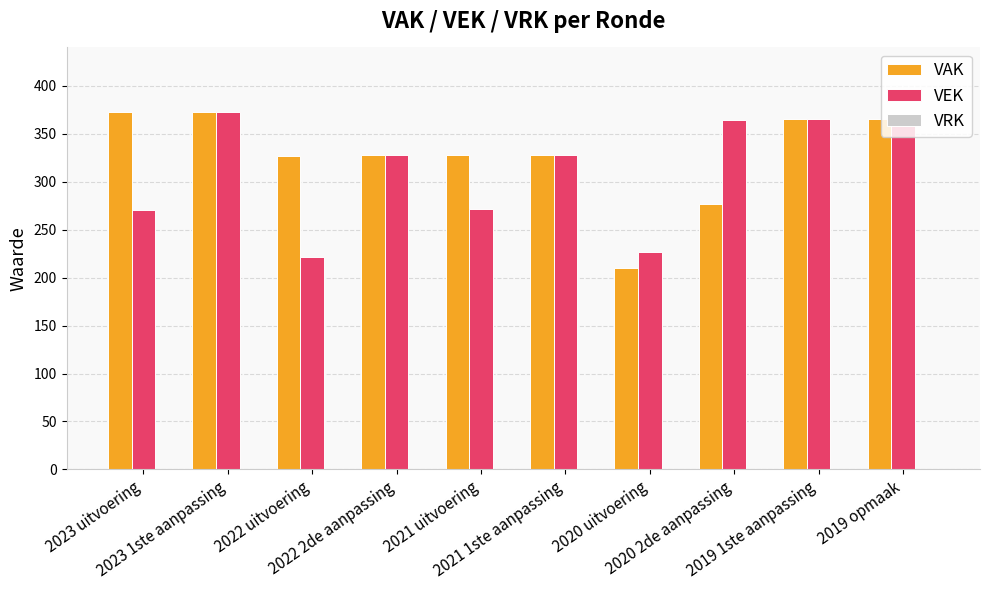

What is the total value across all series at 2020 uitvoering?

437